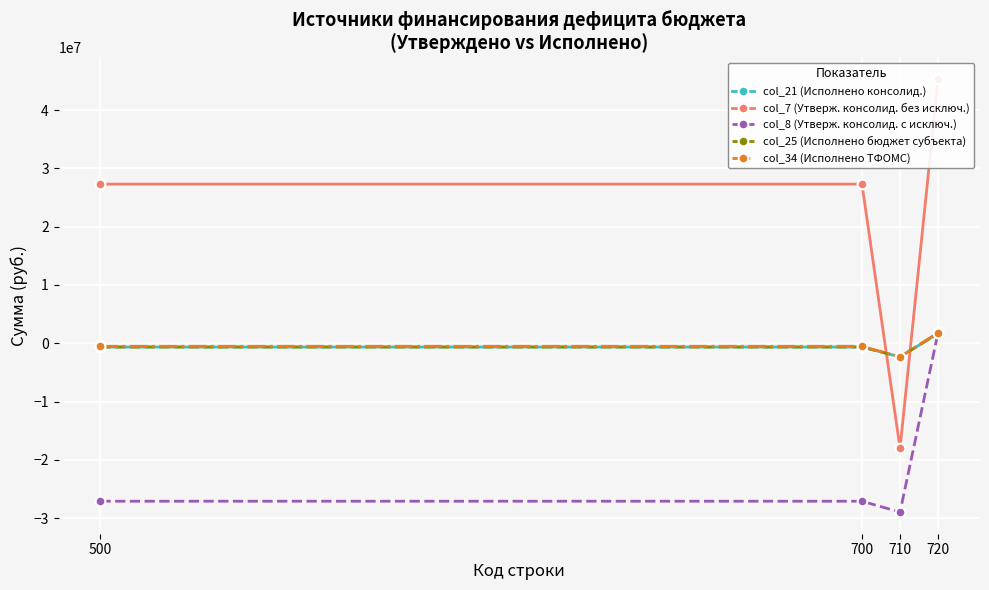

What is the maximum value shown in the chart?

45300500.0